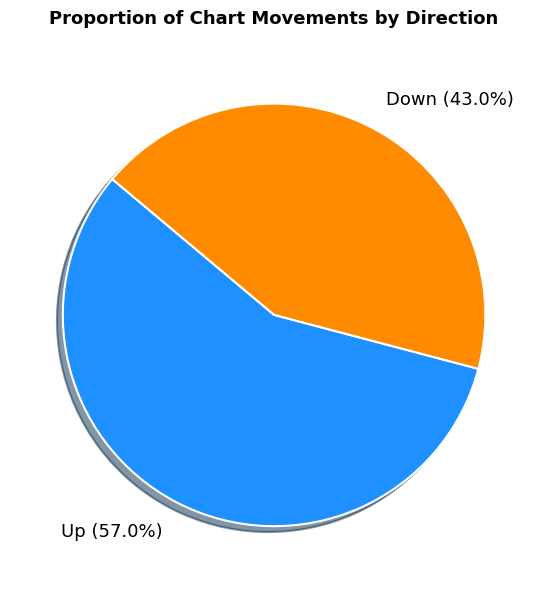

What is the largest slice in the pie chart?

Up (57.0%)